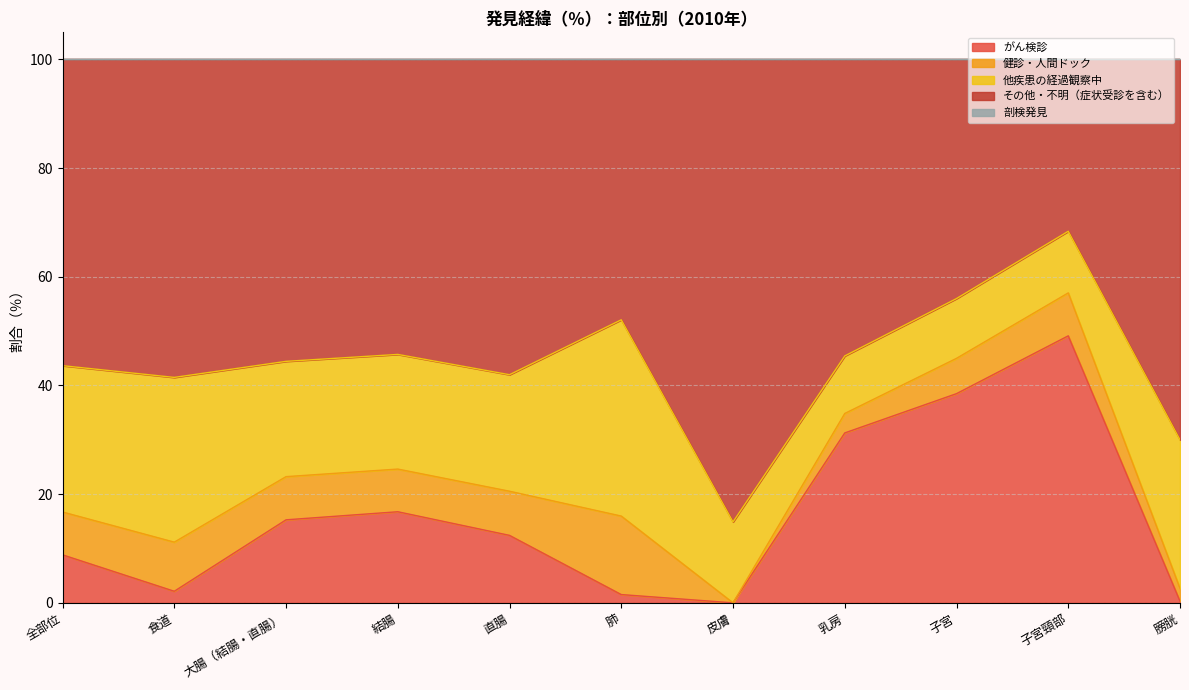

How many times do がん検診 and 他疾患の経過観察中 cross each other?

2